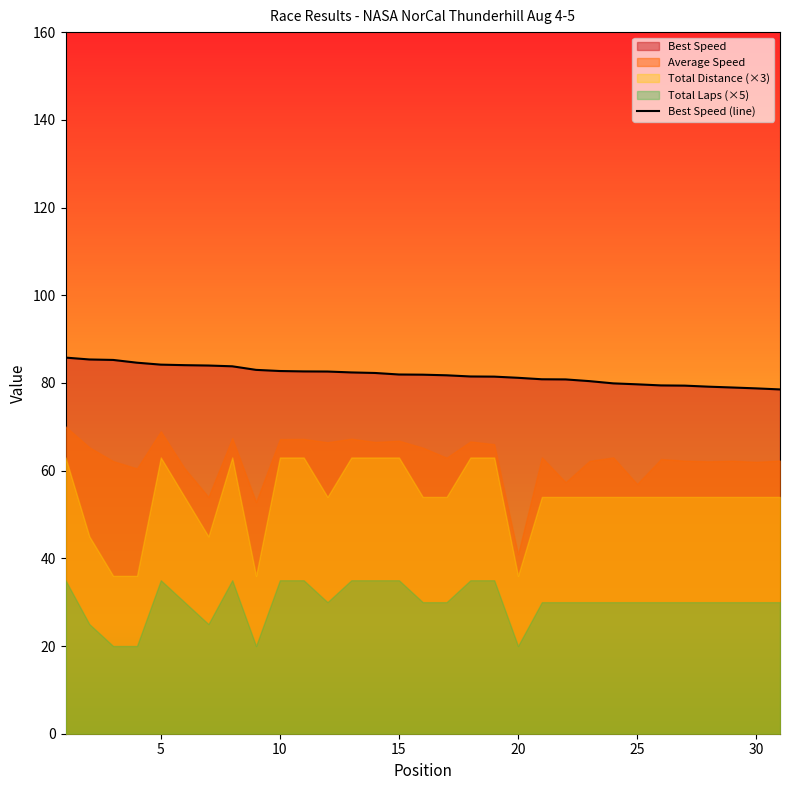

At which label is the value closest to 82?

15